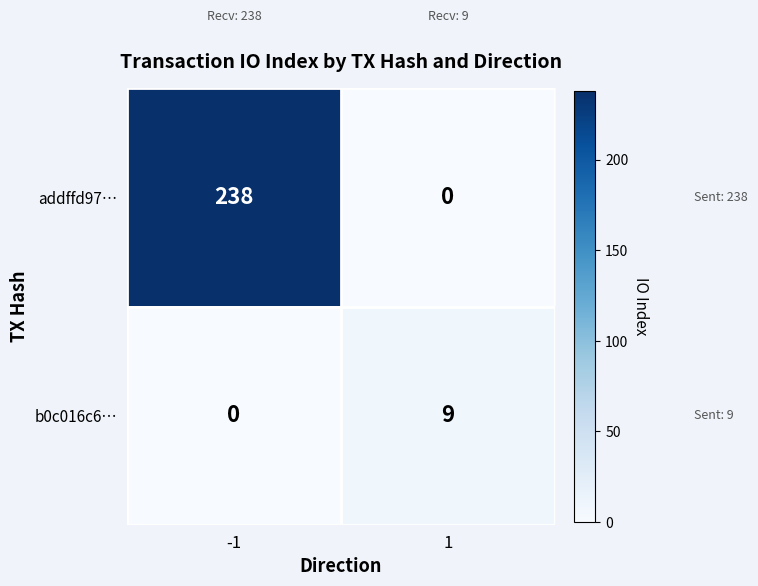

Is it true that b0c016c6… equals 5 at 1?

False